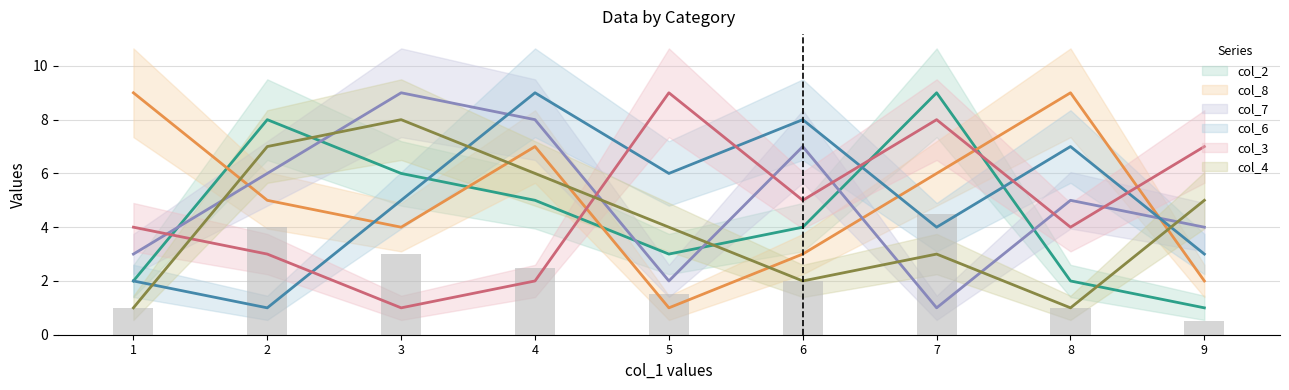

At which label does col_2 reach its peak?

7